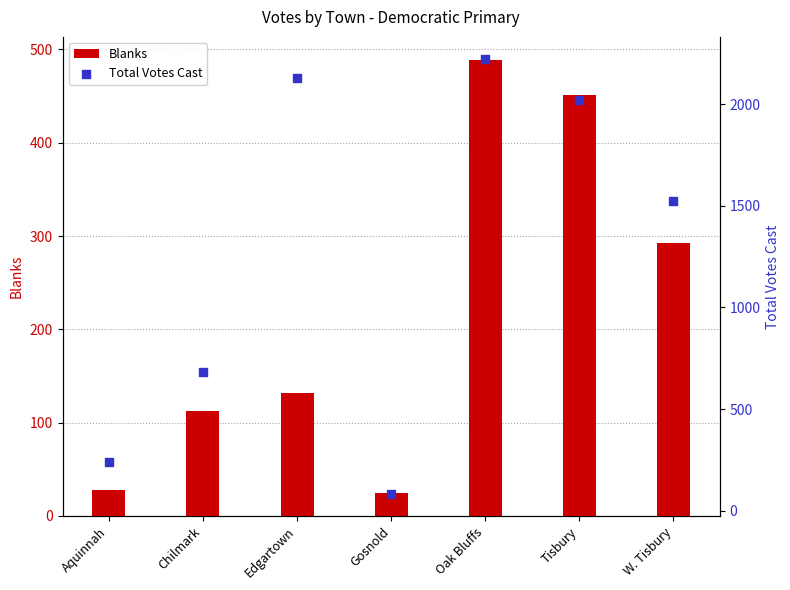

At which category is the sum across all series the highest?

Oak Bluffs